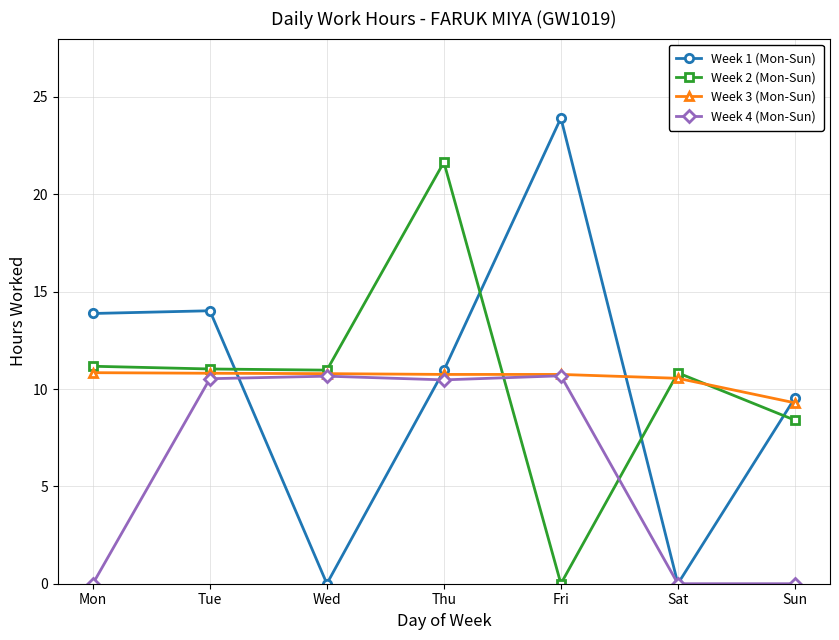

What value does the Week 3 (Mon-Sun) series have at Sat?

10.6